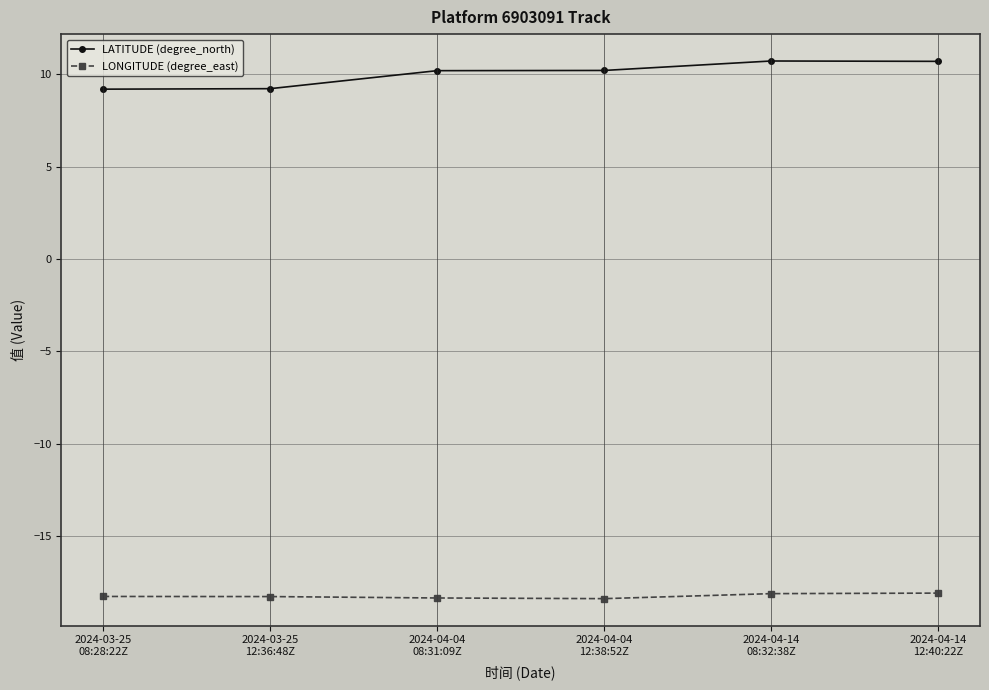

What is the difference between the maximum and second lowest values in the LATITUDE (degree_north) series?

1.5